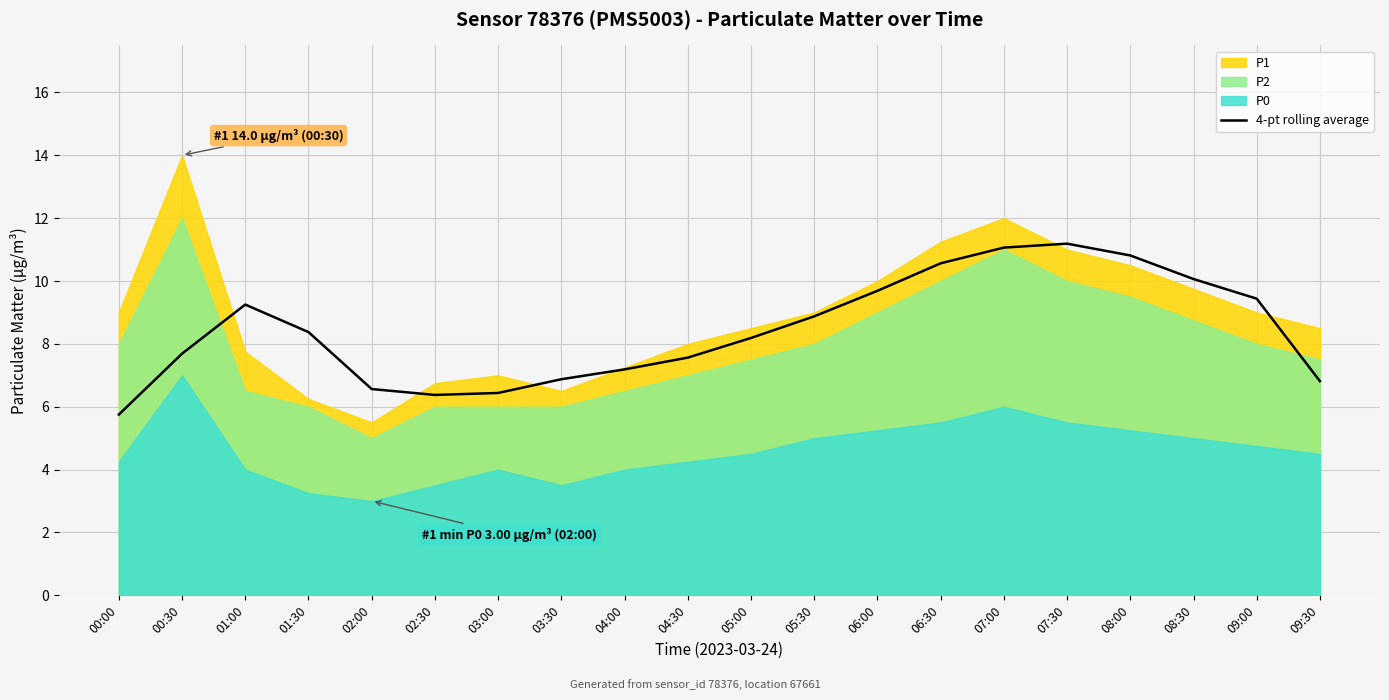

True or false: the data shows 4.4 at 03:00.

False